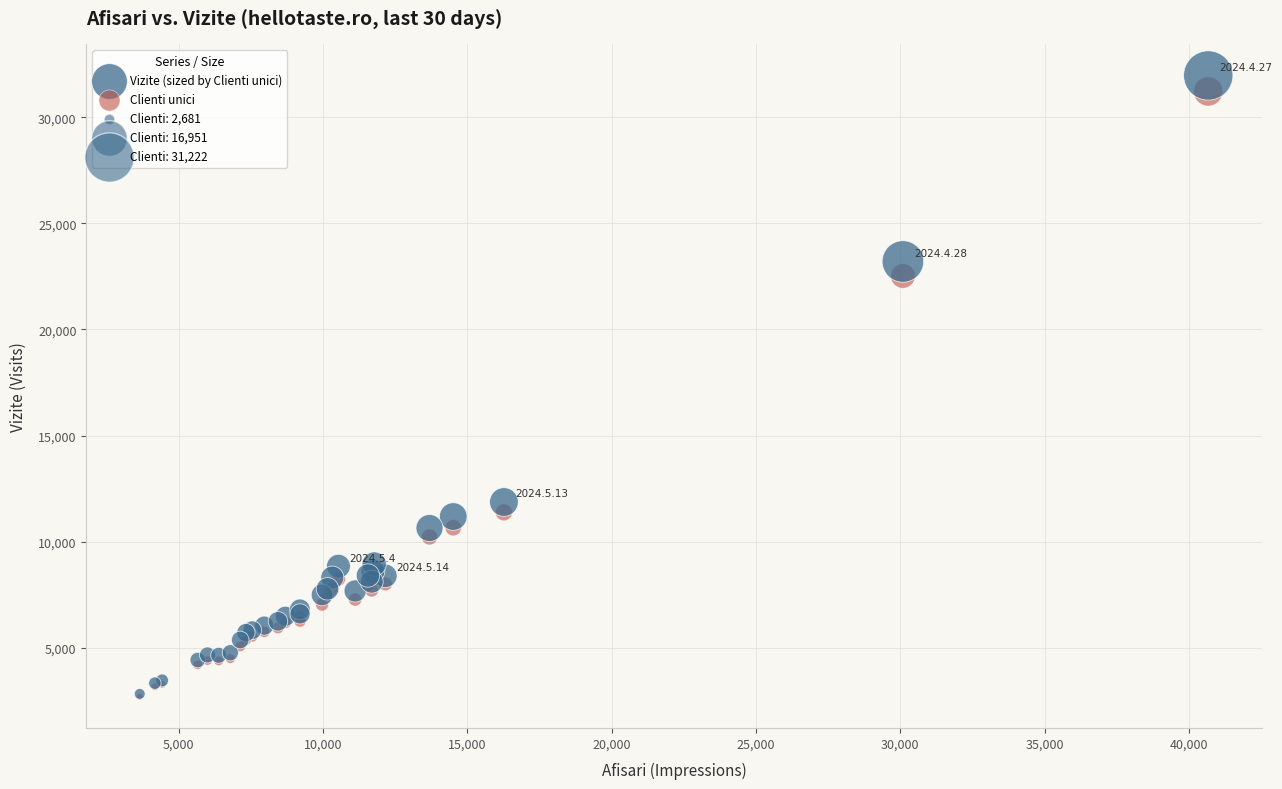

In the Clienti unici series, what Y value is closest to 16951?

11379